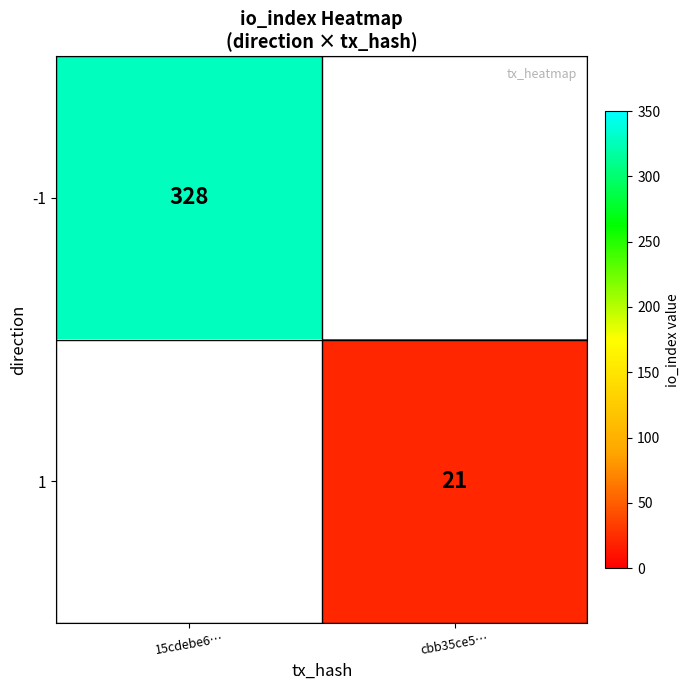

At which category does the chart reach its minimum across all series?

cbb35ce5…